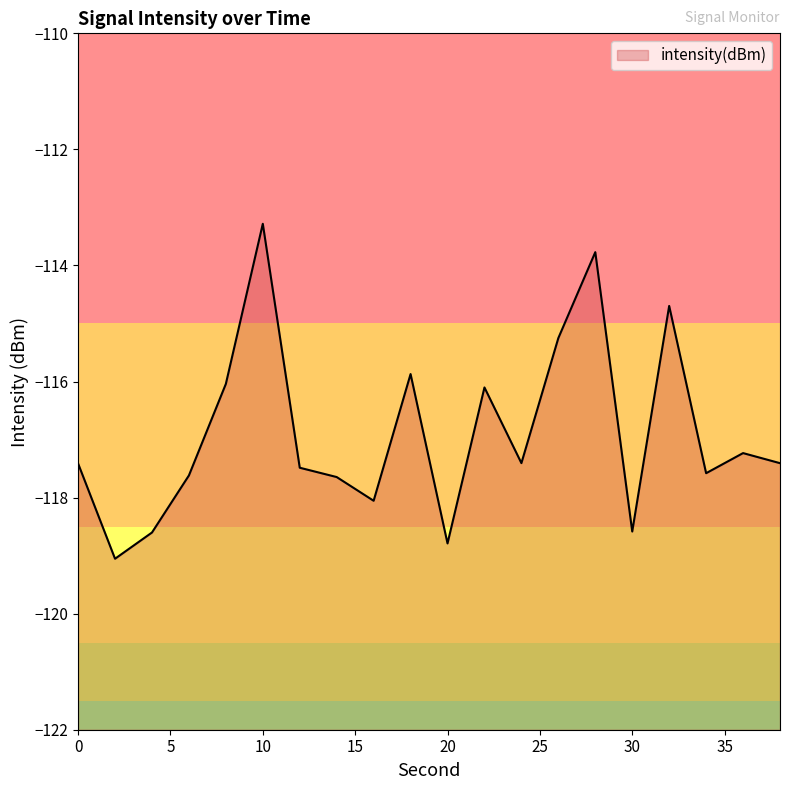

Read the value at 36.

-117.2